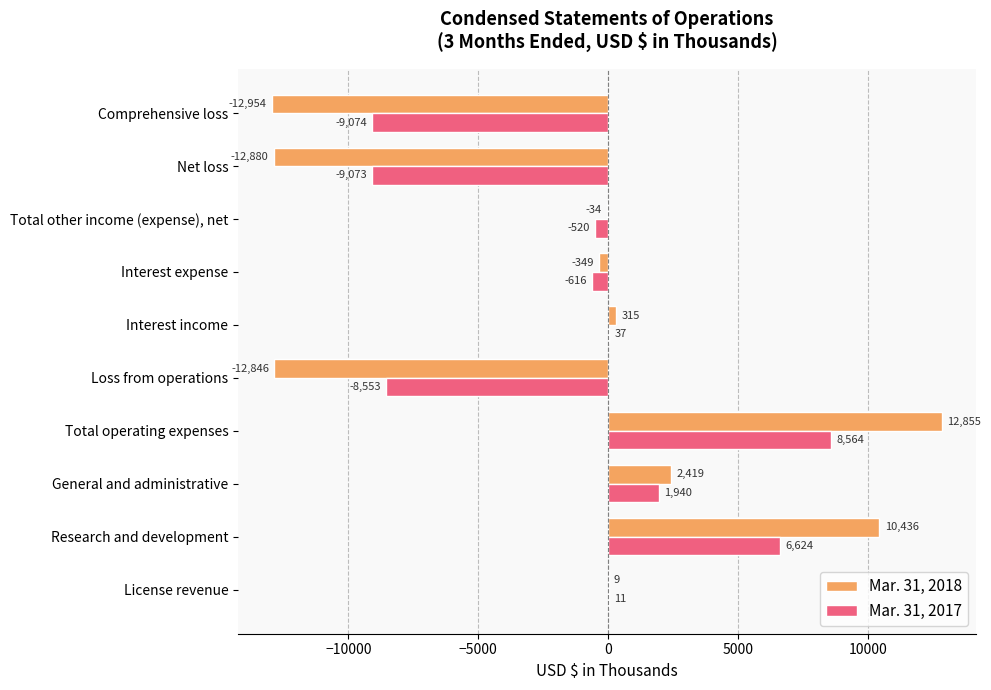

Read the Mar. 31, 2018 value at Interest expense, to the nearest 100.

-300